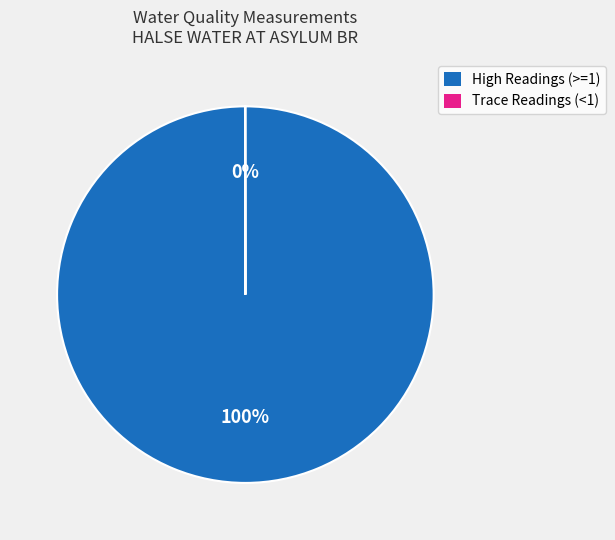

To the nearest percent, what is the average slice percentage?

50%